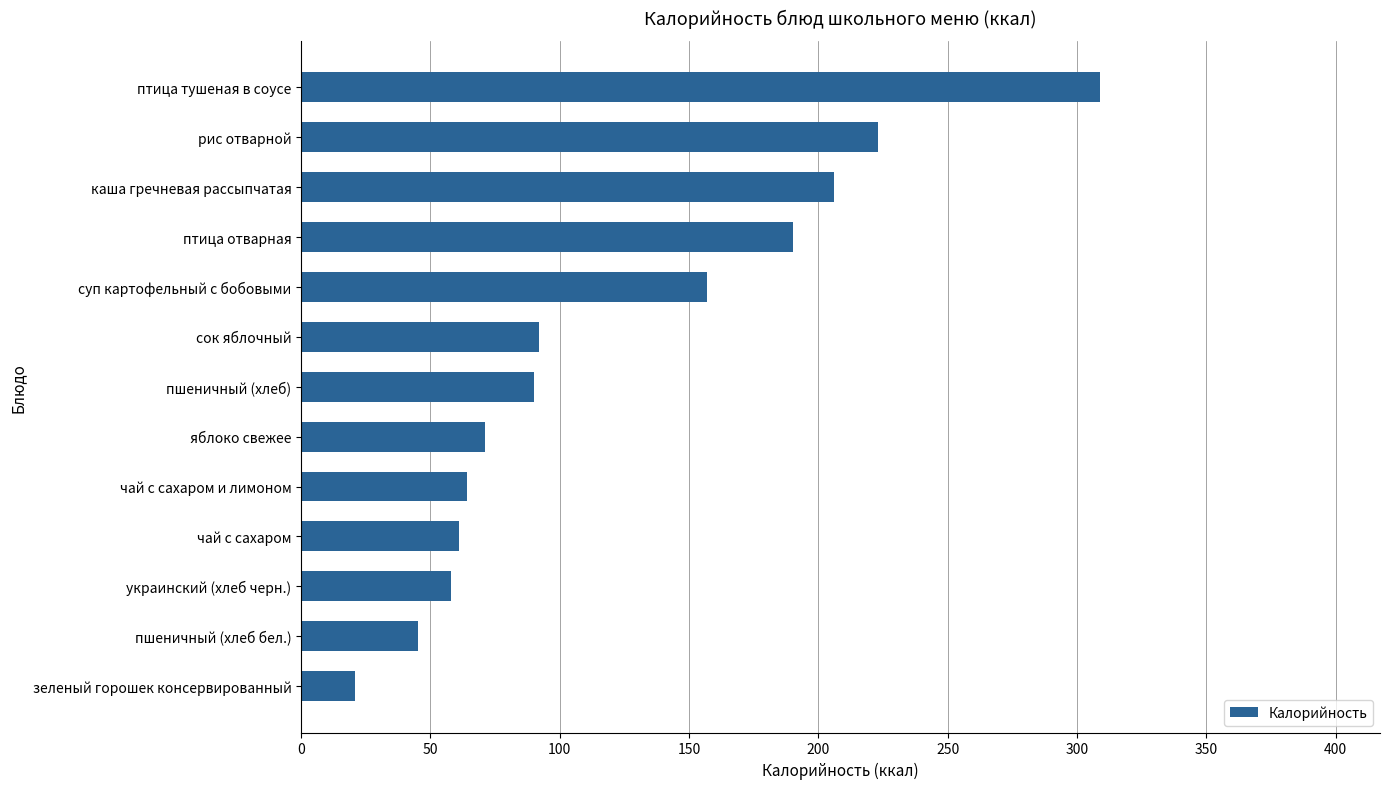

True or false: the data shows 190 at птица отварная.

True